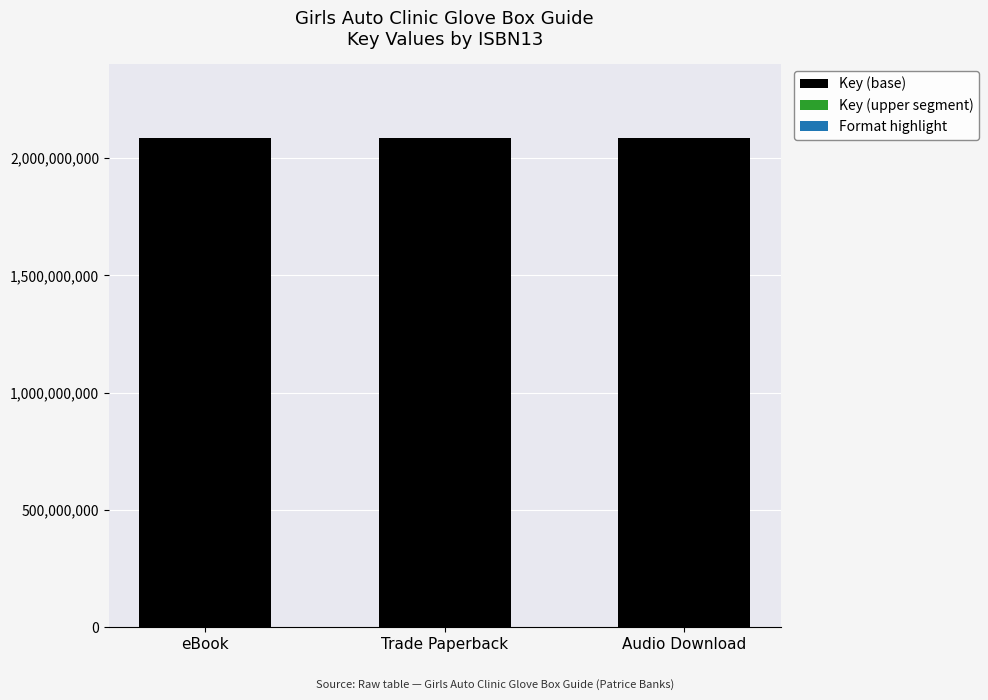

Is it true that Key (base) equals 2087420000 at eBook?

True